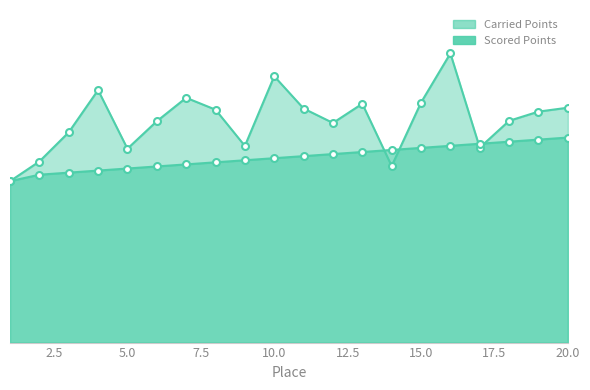

Reading left to right, transcribe all the data shown in this chart.

Carried Points: 153.7	172.5	200.3	240.5	184.7	210.8	233.2	221.9	187.3	253.7	223.0	209.2	227.5	168.2	228.6	275.5	185.7	211.2	220.0	223.7
Scored Points: 153.7	159.9	161.9	163.8	165.8	167.8	169.7	171.7	173.7	175.6	177.6	179.6	181.5	183.5	185.5	187.4	189.4	191.4	193.3	195.3